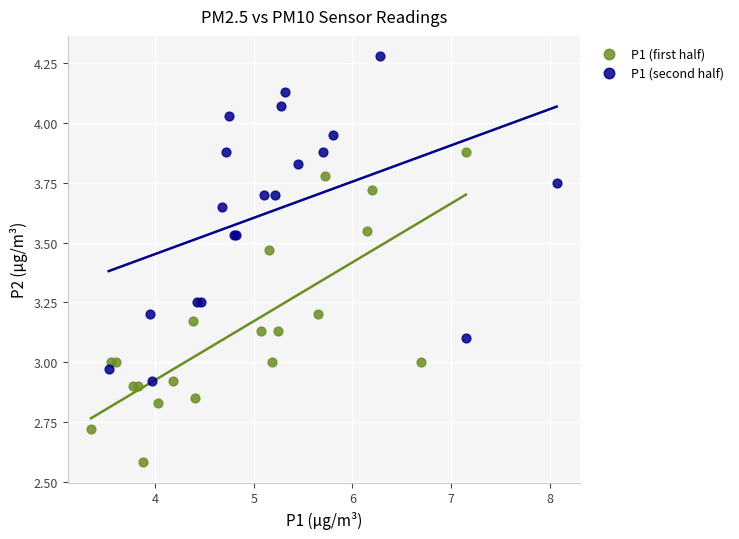

Which series reaches the minimum Y coordinate?

P1 (first half)